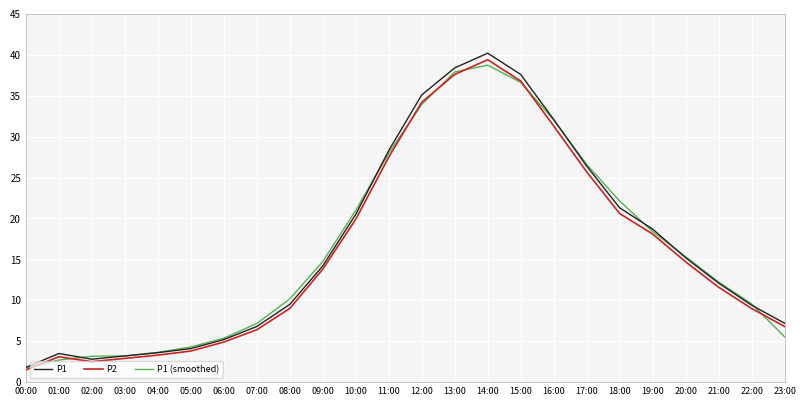

True or false: P1 has a value of 21.3 at 18:00.

True